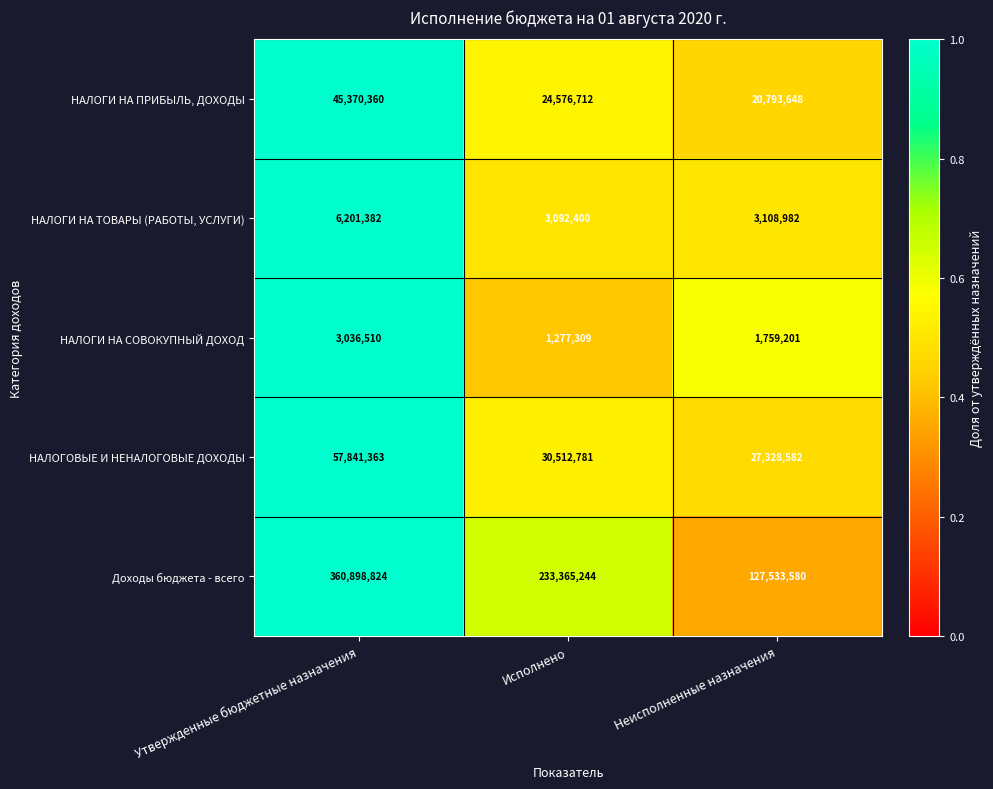

Between Исполнено and Неисполненные назначения, which series saw the biggest shift?

Доходы бюджета - всего